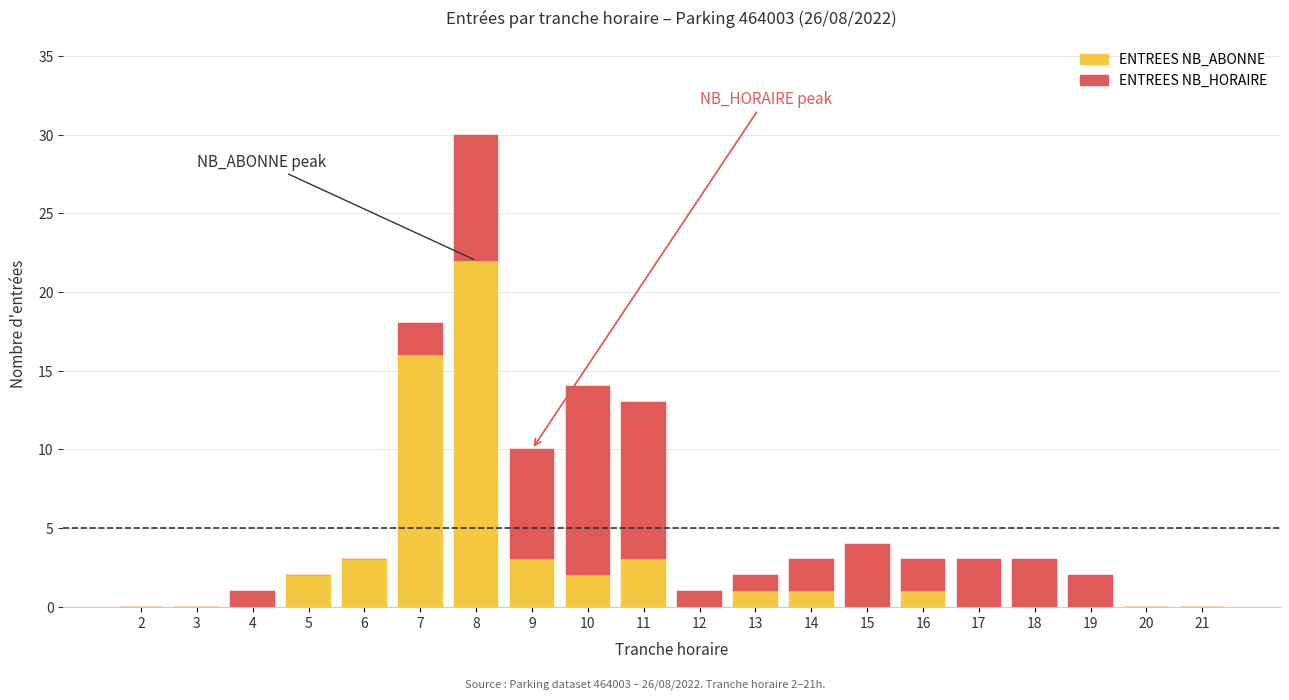

At which category is the sum across all series the highest?

8